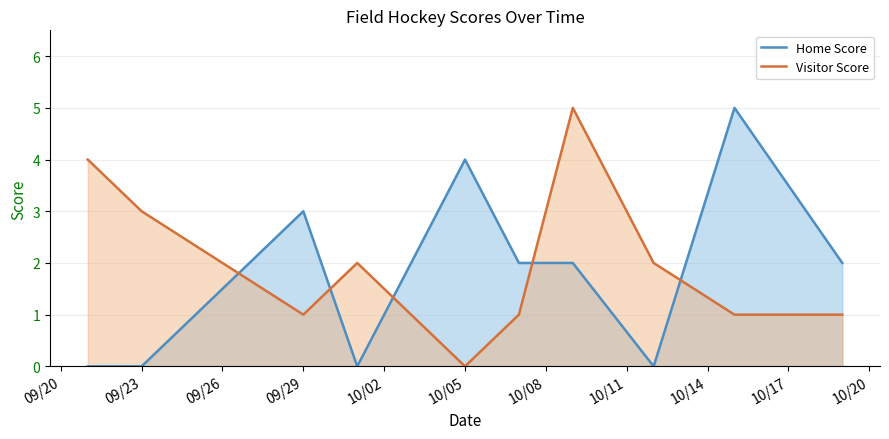

What is the difference between the maximum and second lowest values in the Home Score series?

5